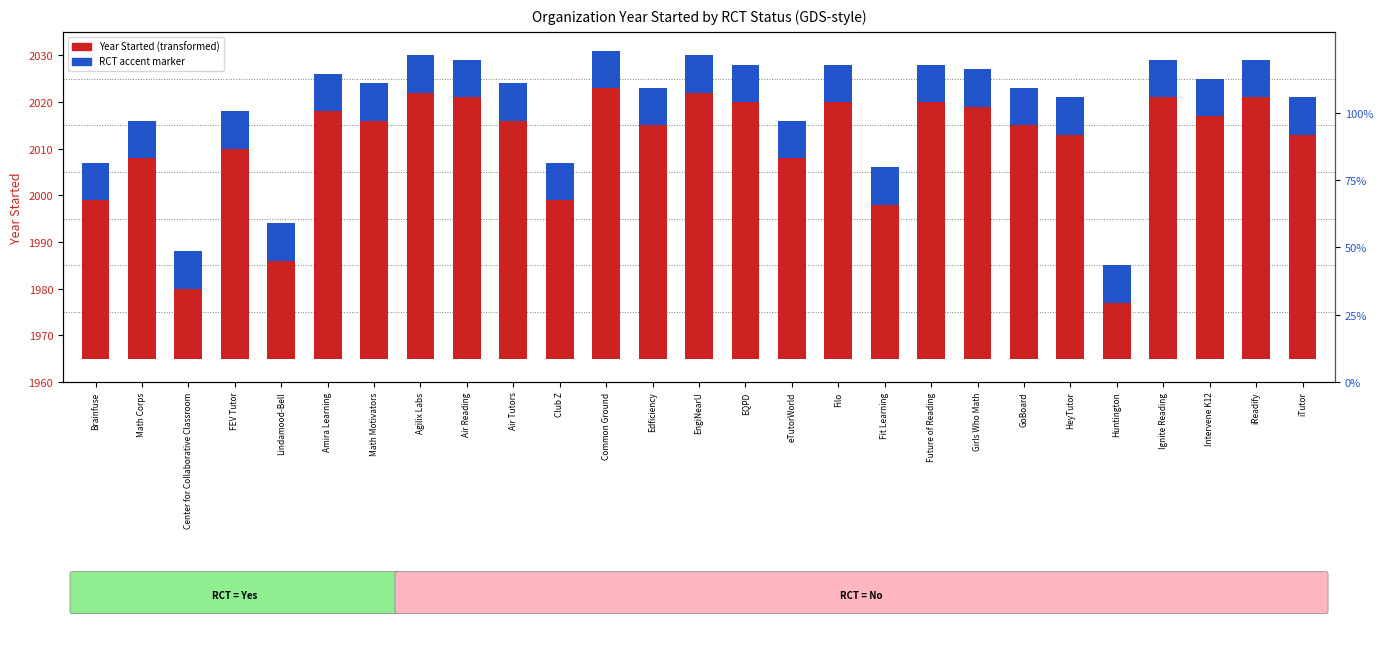

At which label is Year Started closest to 35?

Brainfuse